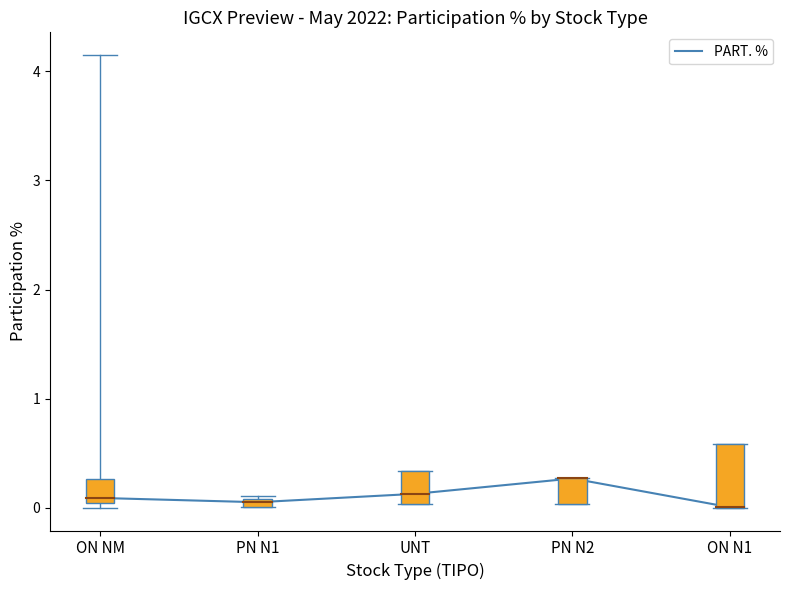

How many interior local peaks (higher than both neighbors) does the data have?

1